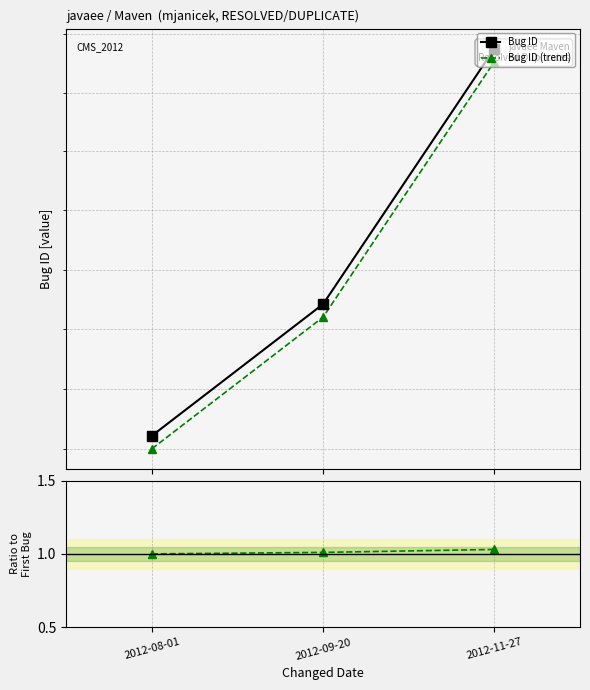

Which category has the highest value in the Ratio series?

2012-11-27